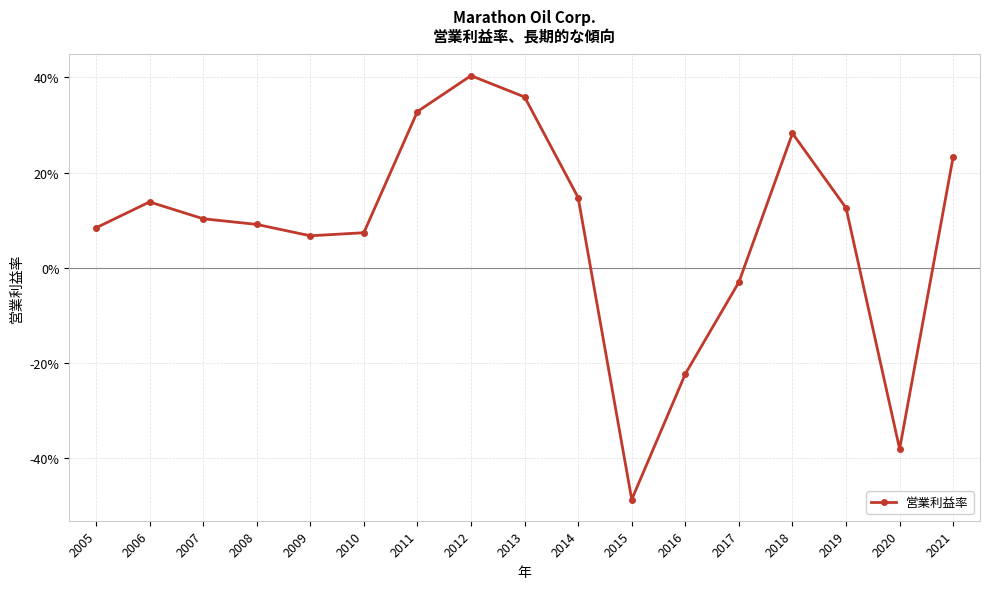

Is this an area chart (filled region under the line)?

No